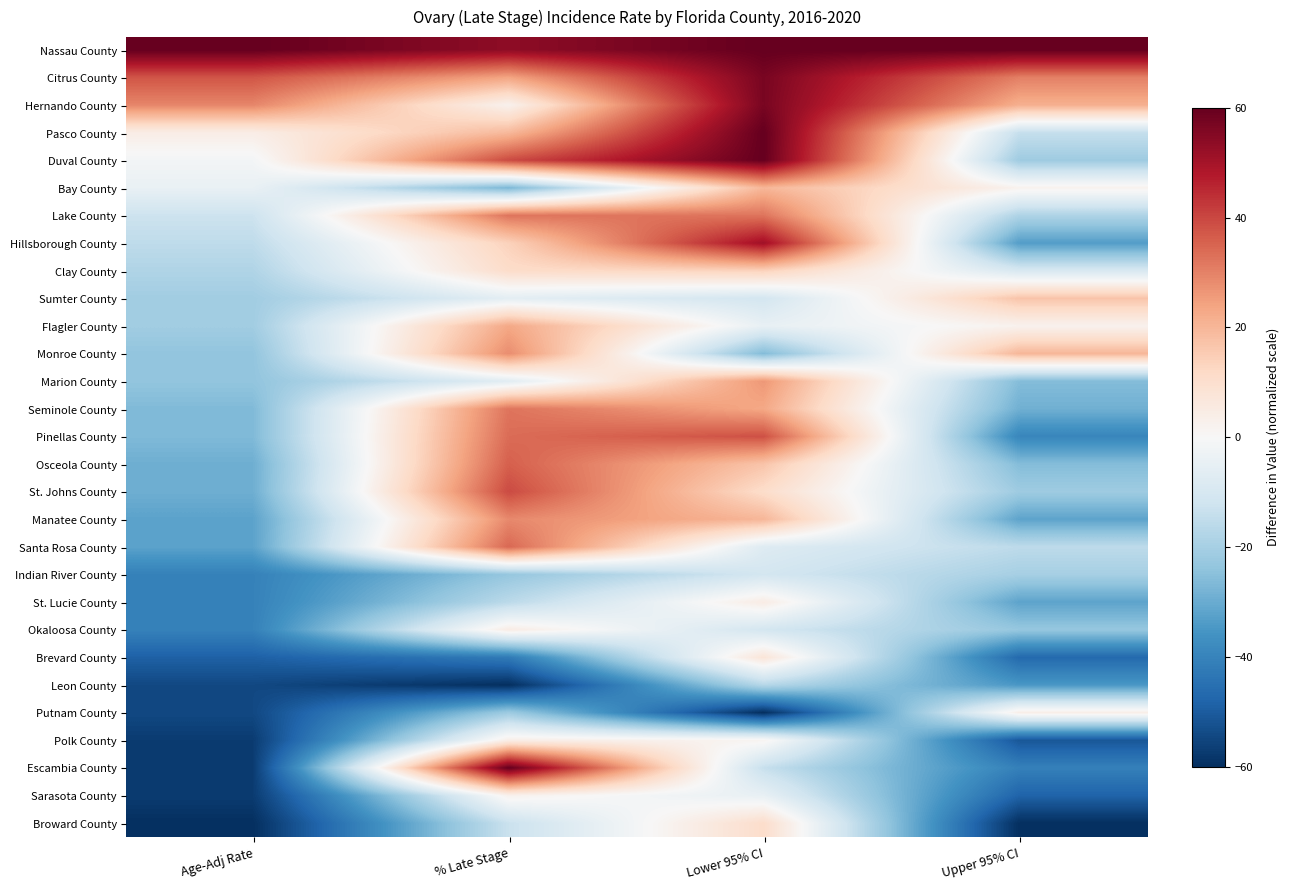

Reading right to left, extract all data points from this chart.

Nassau County: Upper 95% CI=60.0	Lower 95% CI=60.0	% Late Stage=53.6	Age-Adj Rate=60.0
Citrus County: Upper 95% CI=30.4	Lower 95% CI=56.9	% Late Stage=23.8	Age-Adj Rate=37.7
Hernando County: Upper 95% CI=21.5	Lower 95% CI=56.9	% Late Stage=2.5	Age-Adj Rate=29.3
Pasco County: Upper 95% CI=-14.1	Lower 95% CI=60.0	% Late Stage=19.5	Age-Adj Rate=4.2
Duval County: Upper 95% CI=-21.5	Lower 95% CI=60.0	% Late Stage=39.4	Age-Adj Rate=-1.4
Bay County: Upper 95% CI=2.2	Lower 95% CI=20.0	% Late Stage=-27.3	Age-Adj Rate=-4.2
Lake County: Upper 95% CI=-18.5	Lower 95% CI=32.3	% Late Stage=32.3	Age-Adj Rate=-12.6
Hillsborough County: Upper 95% CI=-33.3	Lower 95% CI=50.8	% Late Stage=13.8	Age-Adj Rate=-15.3
Clay County: Upper 95% CI=-9.6	Lower 95% CI=13.8	% Late Stage=11.0	Age-Adj Rate=-18.1
Sumter County: Upper 95% CI=17.0	Lower 95% CI=-10.8	% Late Stage=-6.0	Age-Adj Rate=-20.9
Flagler County: Upper 95% CI=2.2	Lower 95% CI=-4.6	% Late Stage=23.1	Age-Adj Rate=-20.9
Monroe County: Upper 95% CI=20.0	Lower 95% CI=-26.2	% Late Stage=28.0	Age-Adj Rate=-23.7
Marion County: Upper 95% CI=-25.9	Lower 95% CI=26.2	% Late Stage=-6.7	Age-Adj Rate=-23.7
Seminole County: Upper 95% CI=-28.9	Lower 95% CI=23.1	% Late Stage=32.3	Age-Adj Rate=-26.5
Pinellas County: Upper 95% CI=-39.3	Lower 95% CI=38.5	% Late Stage=33.7	Age-Adj Rate=-26.5
Osceola County: Upper 95% CI=-25.9	Lower 95% CI=16.9	% Late Stage=35.9	Age-Adj Rate=-29.3
St. Johns County: Upper 95% CI=-21.5	Lower 95% CI=10.8	% Late Stage=39.4	Age-Adj Rate=-29.3
Manatee County: Upper 95% CI=-31.9	Lower 95% CI=20.0	% Late Stage=28.8	Age-Adj Rate=-32.1
Santa Rosa County: Upper 95% CI=-15.6	Lower 95% CI=-7.7	% Late Stage=34.4	Age-Adj Rate=-32.1
Indian River County: Upper 95% CI=-20.0	Lower 95% CI=-10.8	% Late Stage=-23.1	Age-Adj Rate=-40.5
St. Lucie County: Upper 95% CI=-31.9	Lower 95% CI=4.6	% Late Stage=-16.0	Age-Adj Rate=-40.5
Okaloosa County: Upper 95% CI=-23.0	Lower 95% CI=-10.8	% Late Stage=4.6	Age-Adj Rate=-40.5
Brevard County: Upper 95% CI=-46.7	Lower 95% CI=7.7	% Late Stage=-42.2	Age-Adj Rate=-48.8
Leon County: Upper 95% CI=-34.8	Lower 95% CI=-16.9	% Late Stage=-60.0	Age-Adj Rate=-54.4
Putnam County: Upper 95% CI=3.7	Lower 95% CI=-60.0	% Late Stage=-21.7	Age-Adj Rate=-54.4
Polk County: Upper 95% CI=-51.1	Lower 95% CI=1.5	% Late Stage=3.9	Age-Adj Rate=-57.2
Escambia County: Upper 95% CI=-40.7	Lower 95% CI=-13.8	% Late Stage=60.0	Age-Adj Rate=-57.2
Sarasota County: Upper 95% CI=-48.1	Lower 95% CI=-4.6	% Late Stage=2.5	Age-Adj Rate=-57.2
Broward County: Upper 95% CI=-60.0	Lower 95% CI=10.8	% Late Stage=-13.1	Age-Adj Rate=-60.0